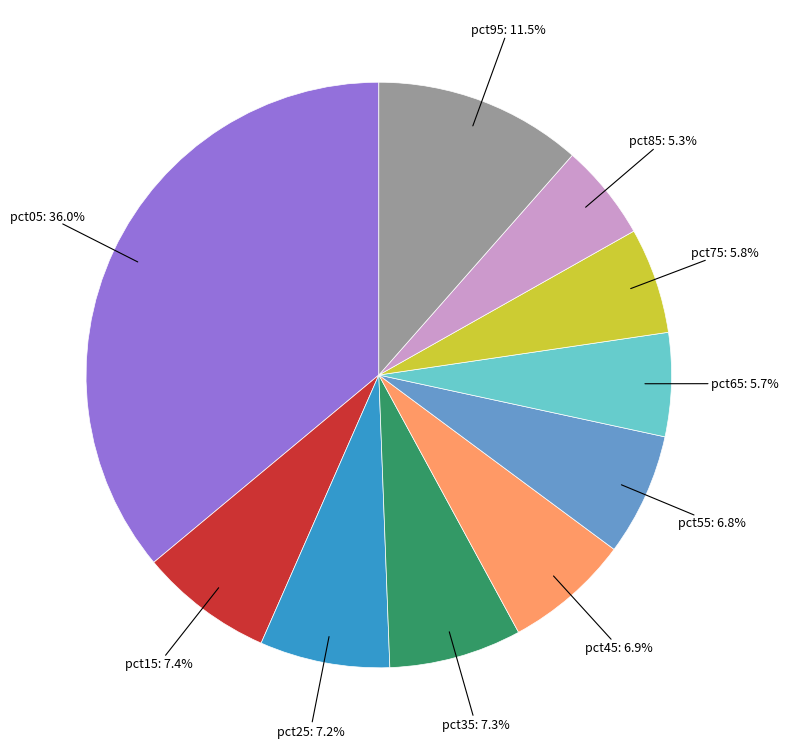

Is there any slice that represents more than half of the pie?

No